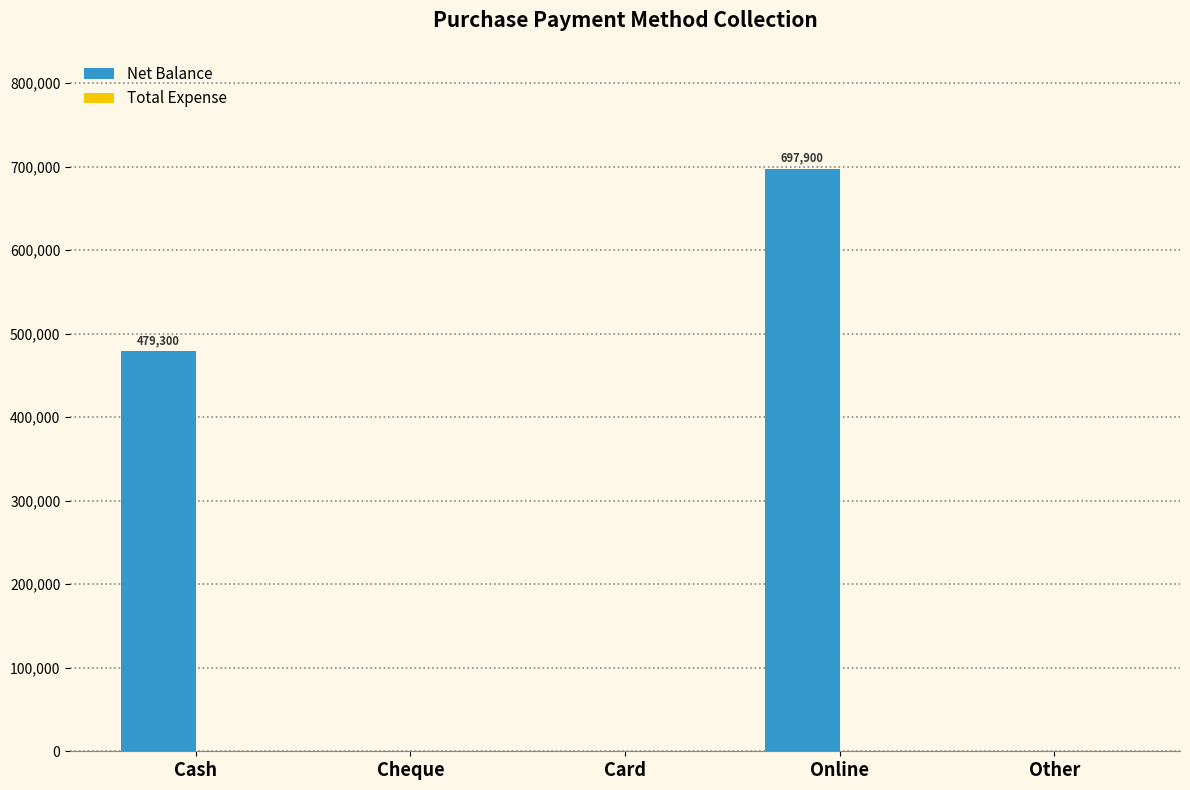

Between Cheque and Online, which is larger?

Online